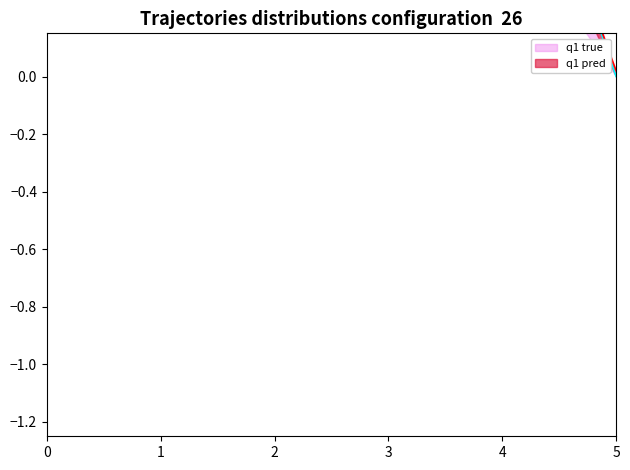

Between which two adjacent categories do q1 true and q1 pred first intersect?

4 and 5